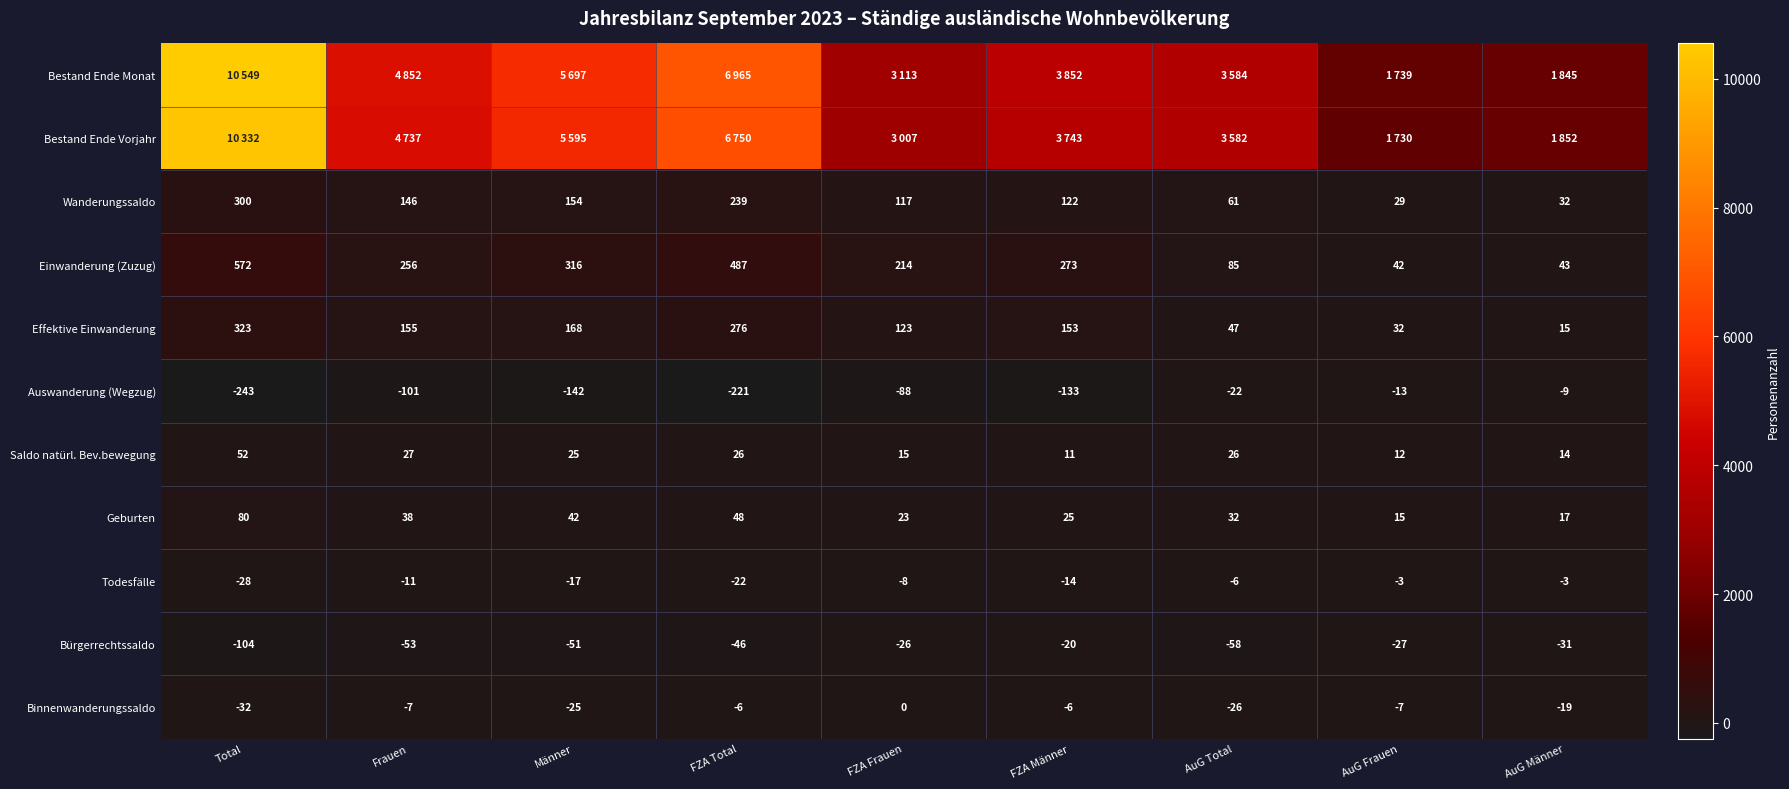

At which label does Saldo natürl. Bev.bewegung reach its minimum?

FZA Männer